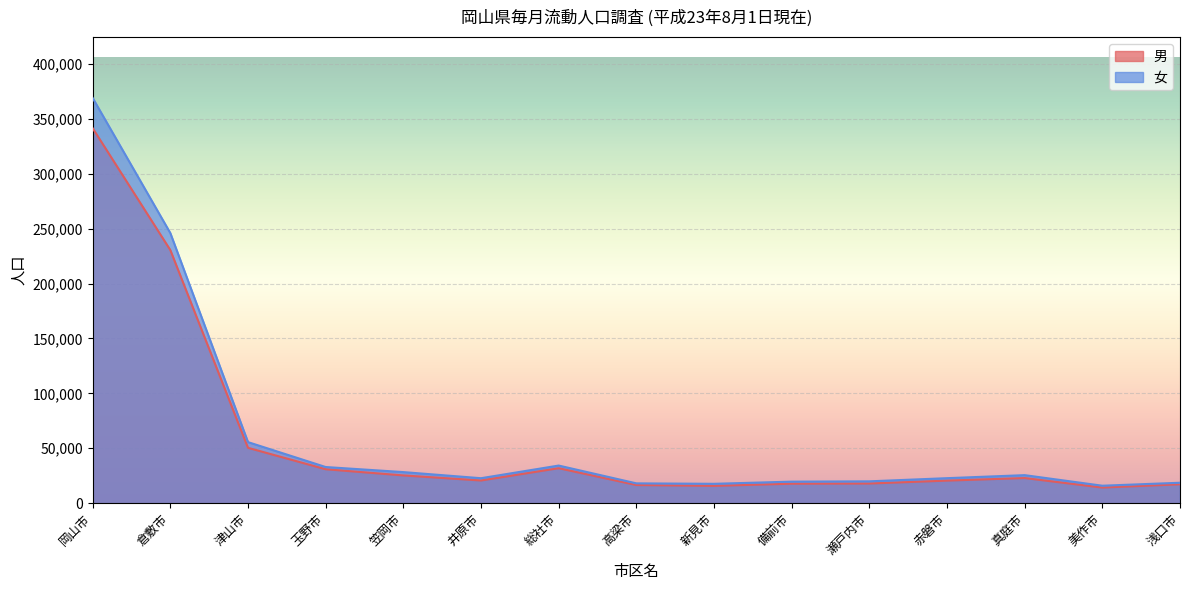

List the labels in order of 男 value, smallest first.

美作市, 新見市, 高梁市, 浅口市, 備前市, 瀬戸内市, 赤磐市, 井原市, 真庭市, 笠岡市, 玉野市, 総社市, 津山市, 倉敷市, 岡山市